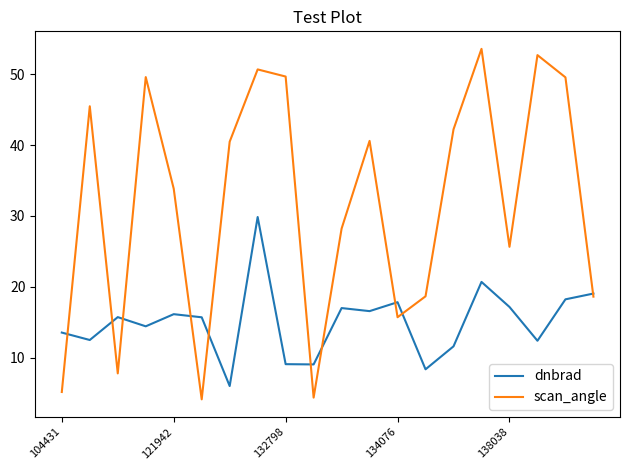

List the series in order of their overall mean, lowest first.

dnbrad, scan_angle